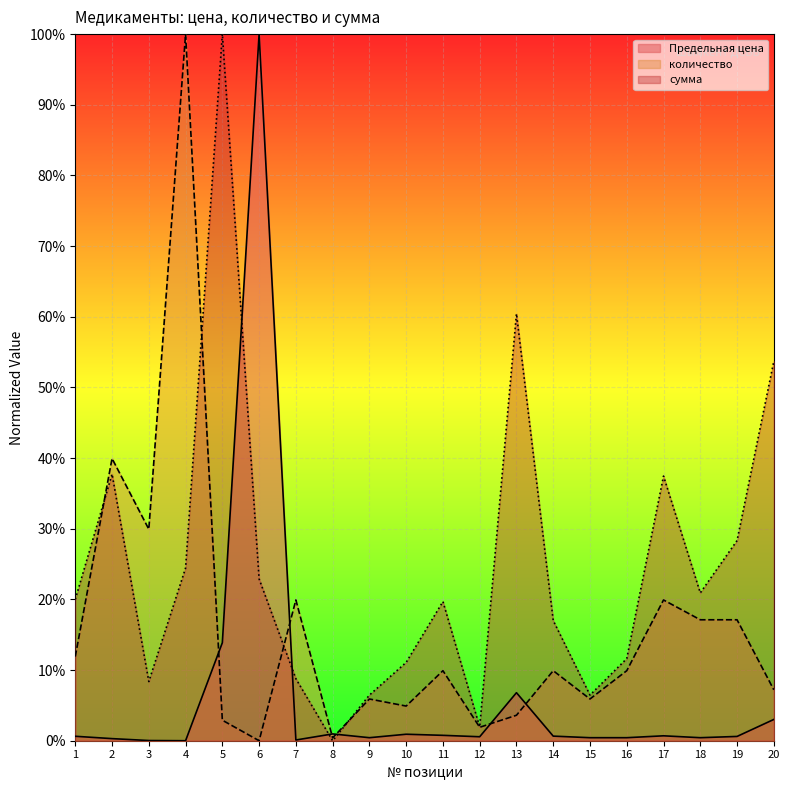

Does the chart display data point markers on the line(s)?

No